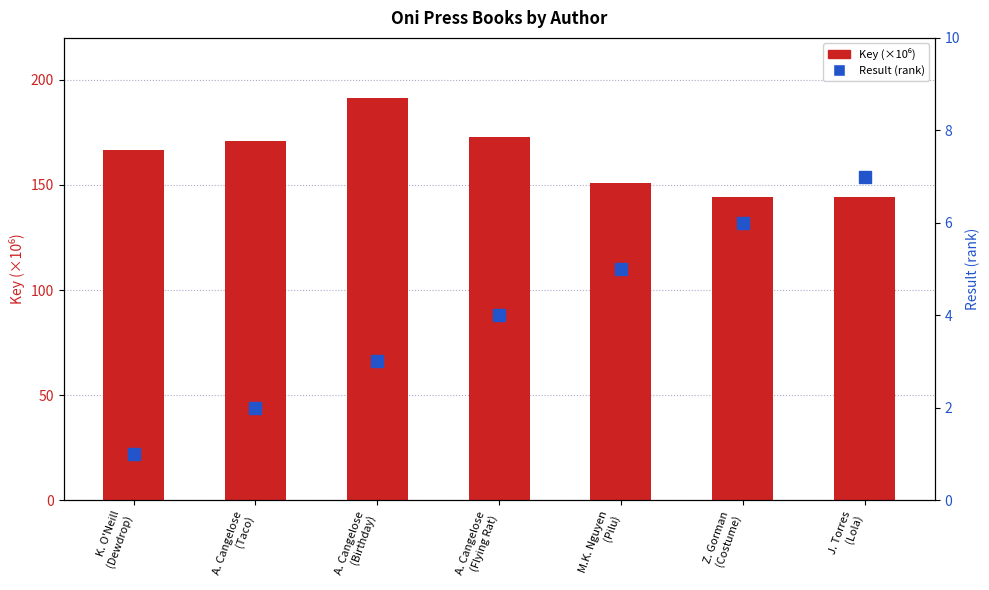

Reading right to left, list all the values displayed in this chart.

Key (×10⁶): 144.2	144.2	150.9	172.8	191.5	171.1	166.7
Result (rank): 7.0	6.0	5.0	4.0	3.0	2.0	1.0